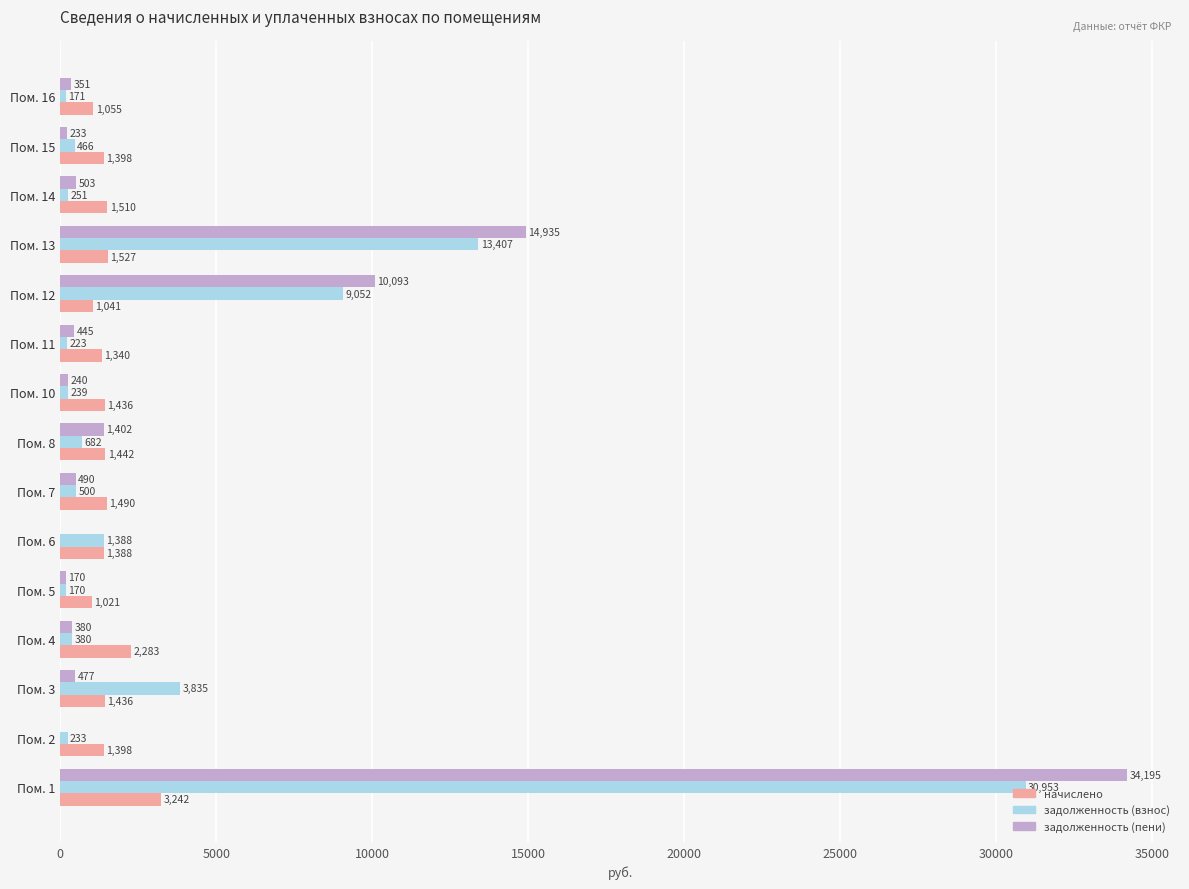

What is the sum of all задолженность (взнос) values?

61950.0